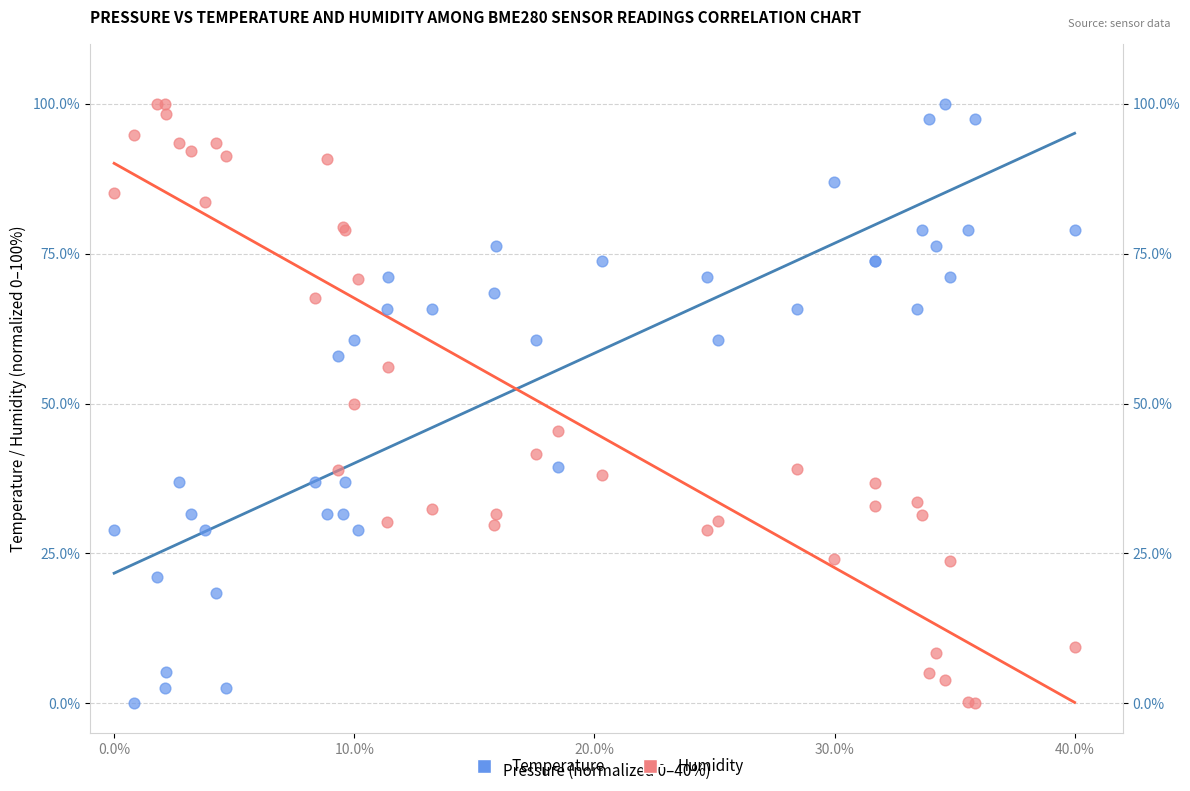

What is the X range (max minus min) for the scatter plot?

40.0